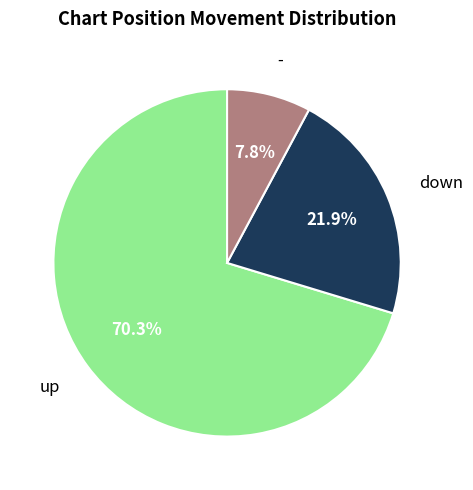

Is there a majority slice in this chart?

Yes